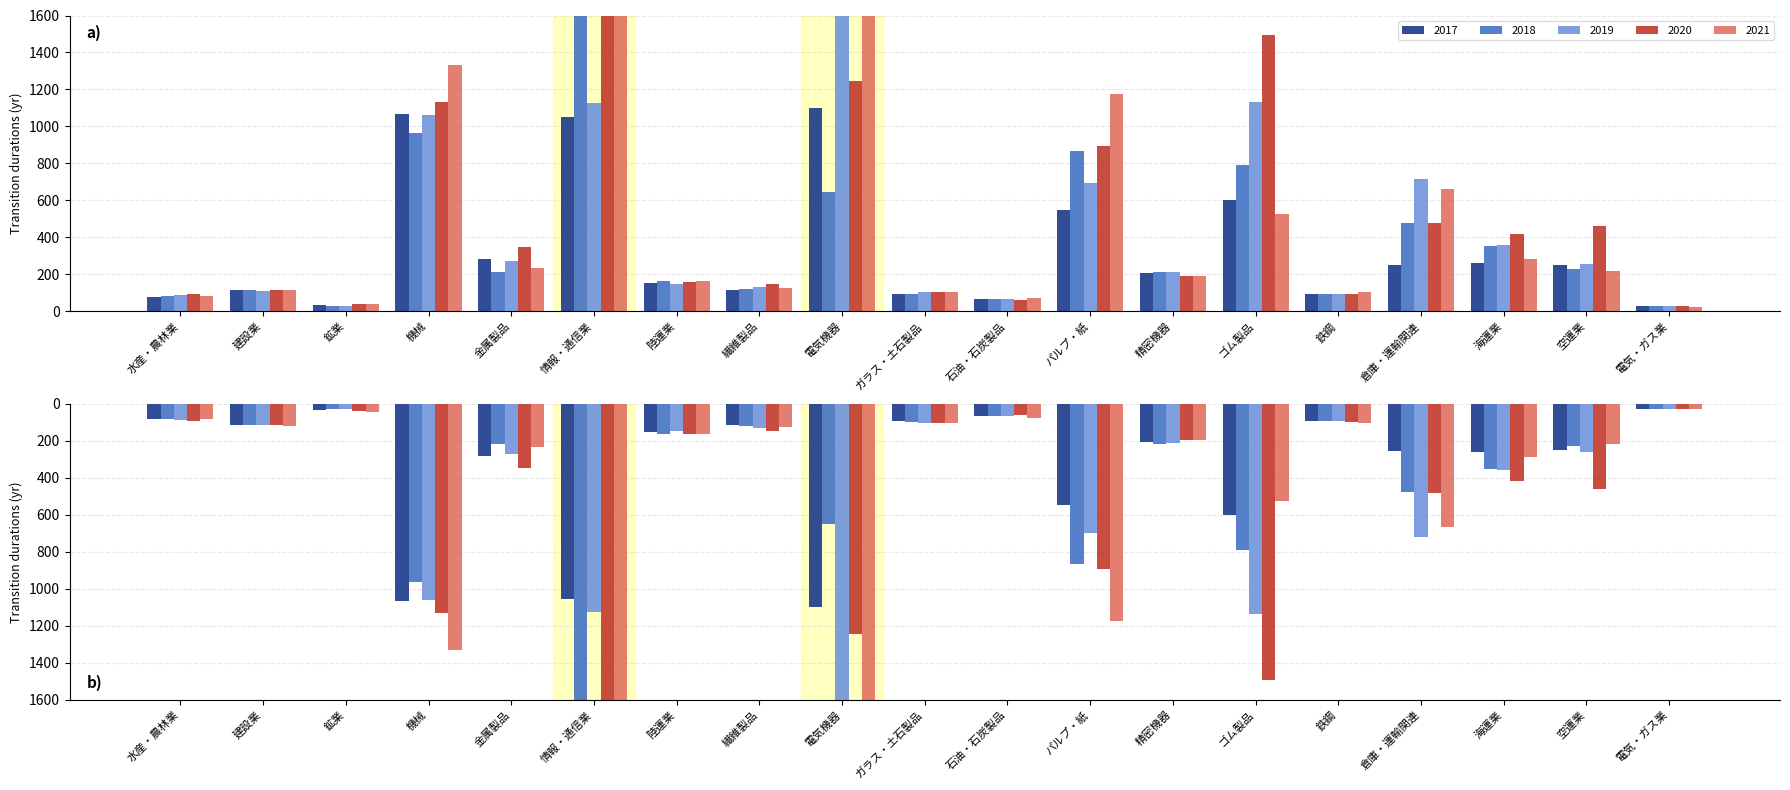

Which category has the lowest value across all series?

電気・ガス業